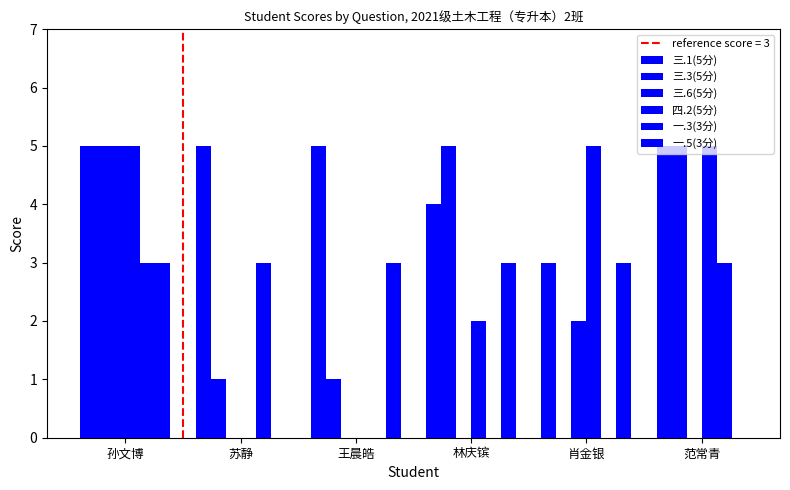

Is it true that 三.1(5分) equals 2 at 孙文博?

False